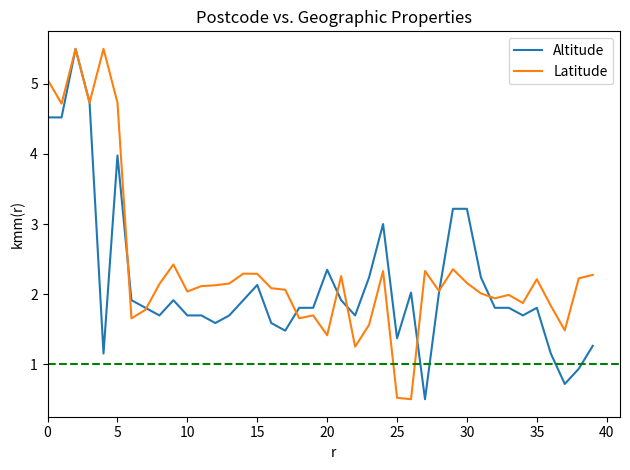

What are all the series names shown in the legend?

Altitude, Latitude